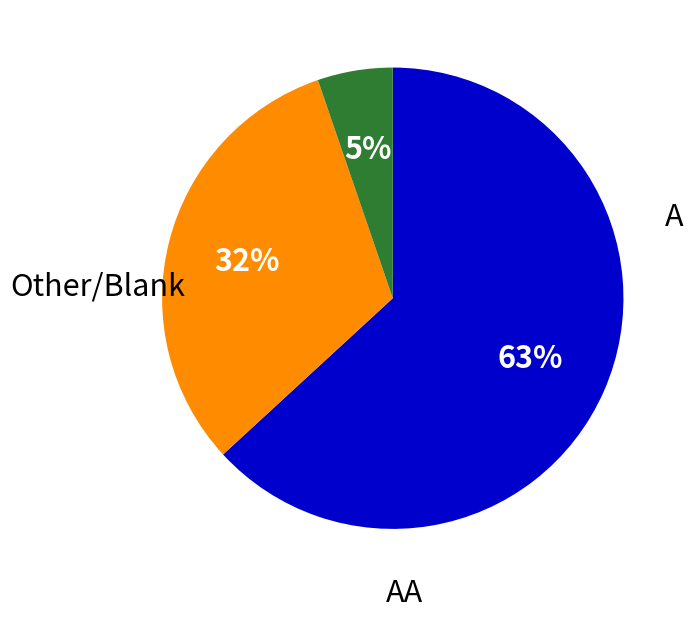

Is there any slice that represents more than half of the pie?

Yes